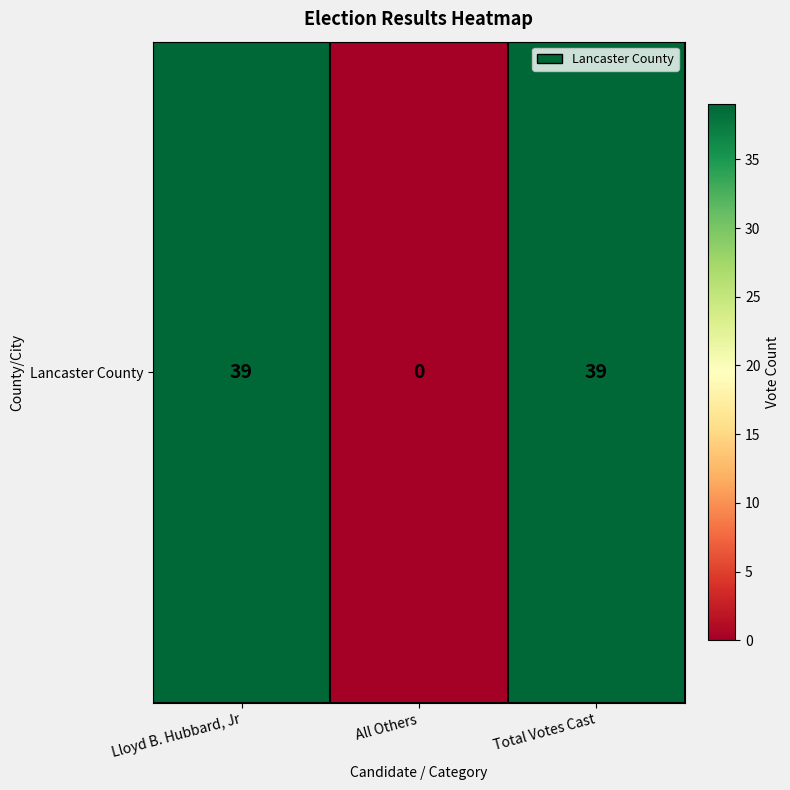

Reading left to right, what are all the values shown in this chart?

Lloyd B. Hubbard, Jr=39	All Others=0	Total Votes Cast=39